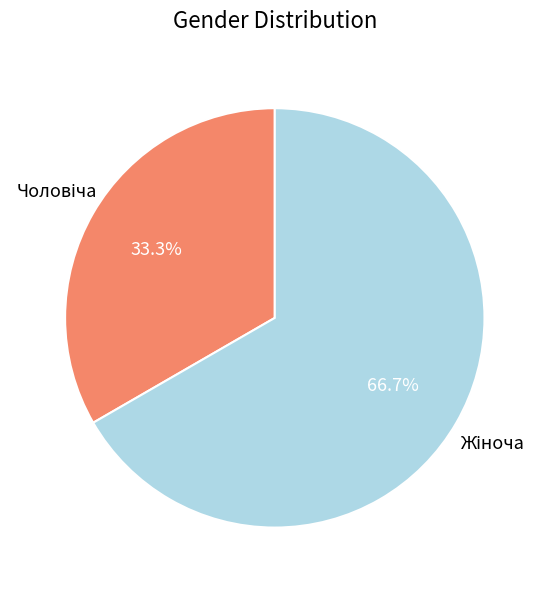

How many segments does this pie chart have?

2